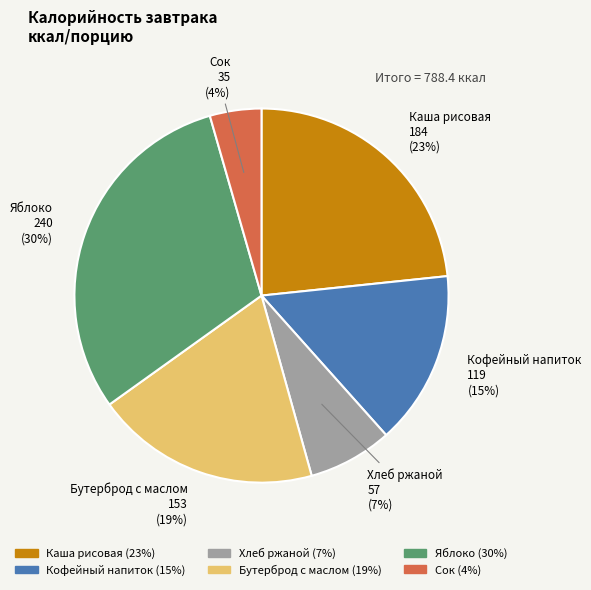

How many slices are in this pie chart?

6